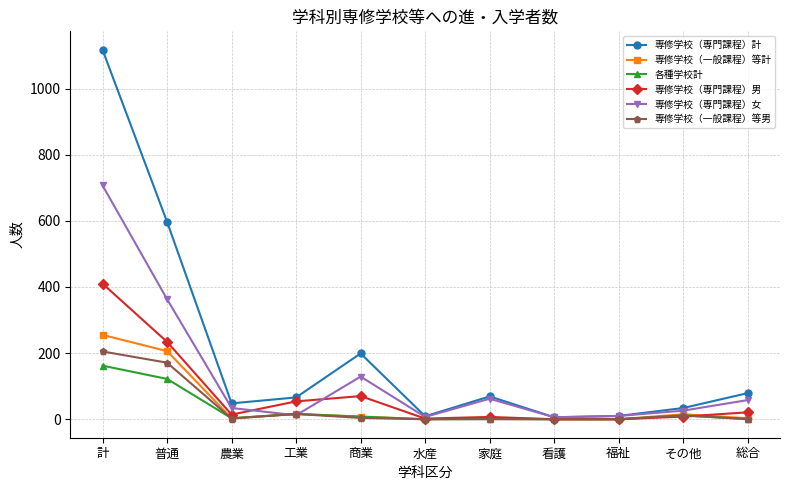

The value of 専修学校（専門課程）計 at 農業 is 48. True or false?

True